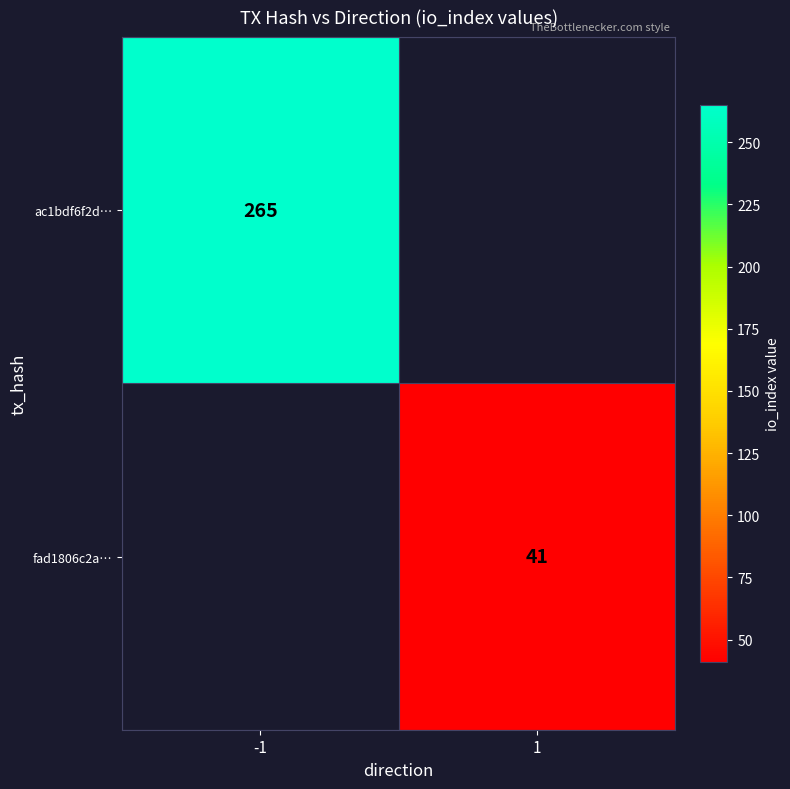

How many distinct data groups are displayed?

2